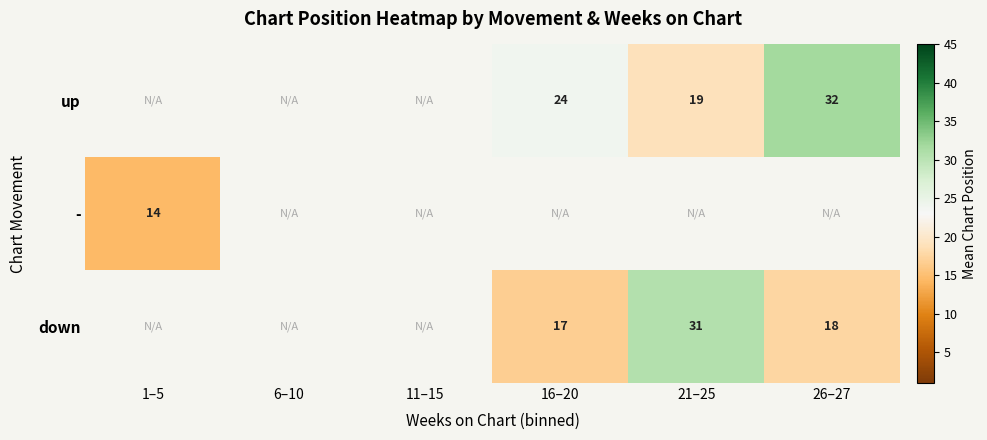

Is it true that down equals 31 at 21–25?

True